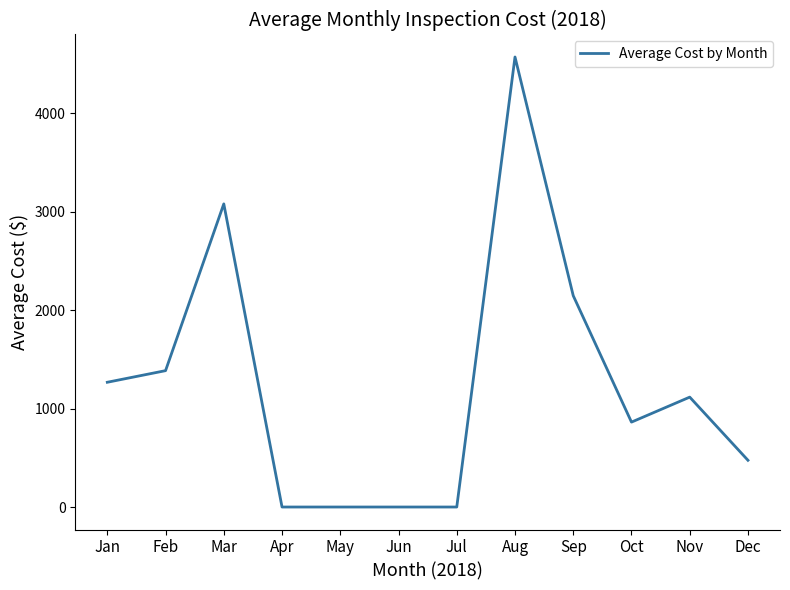

What is the average value?

1243